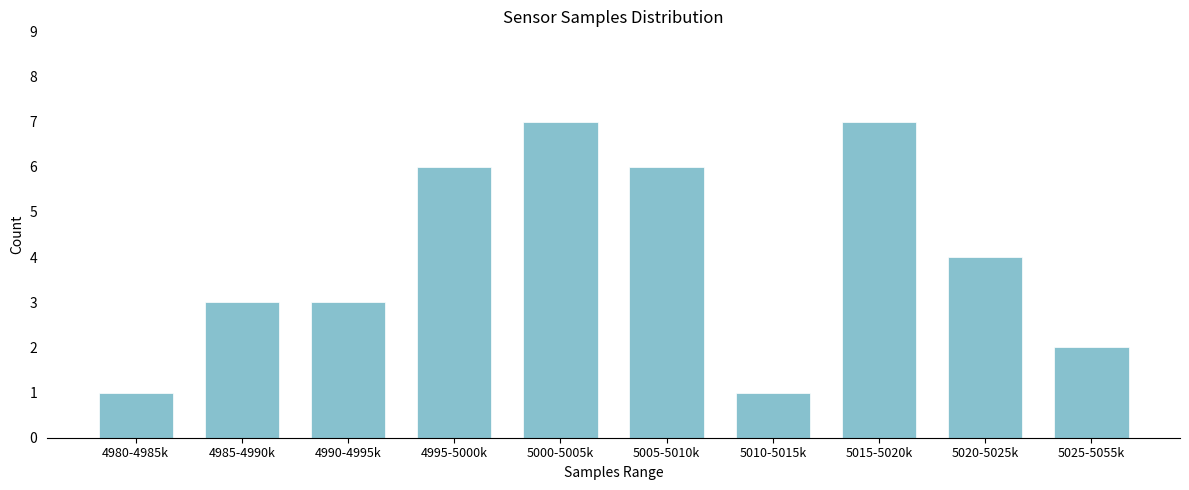

Reading left to right, what are all the values shown in this chart?

4980-4985k=1	4985-4990k=3	4990-4995k=3	4995-5000k=6	5000-5005k=7	5005-5010k=6	5010-5015k=1	5015-5020k=7	5020-5025k=4	5025-5055k=2